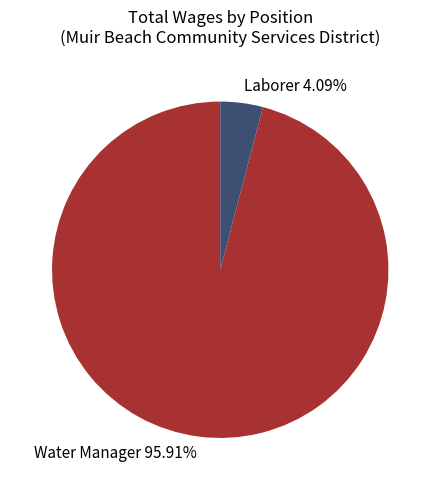

Combined, what portion of the pie is Laborer and Water Manager?

100.0%